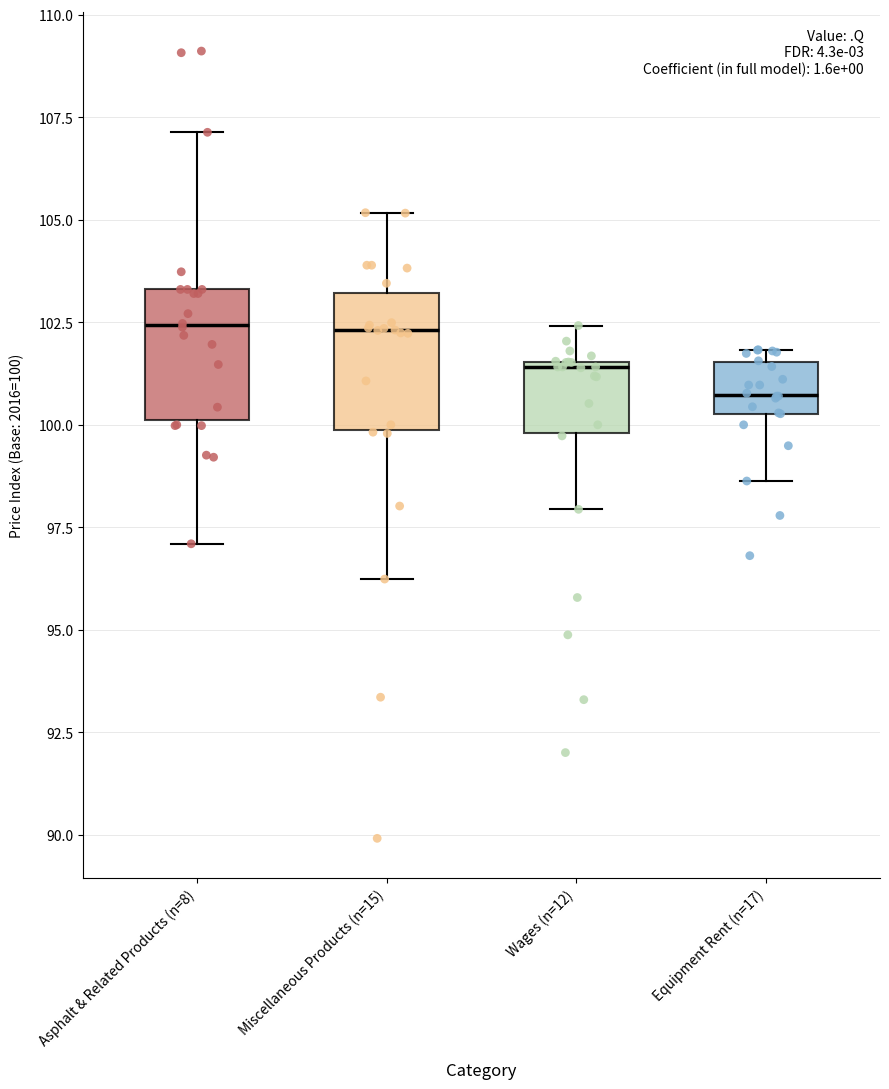

Which box's median line is the lowest?

Equipment Rent (n=17)